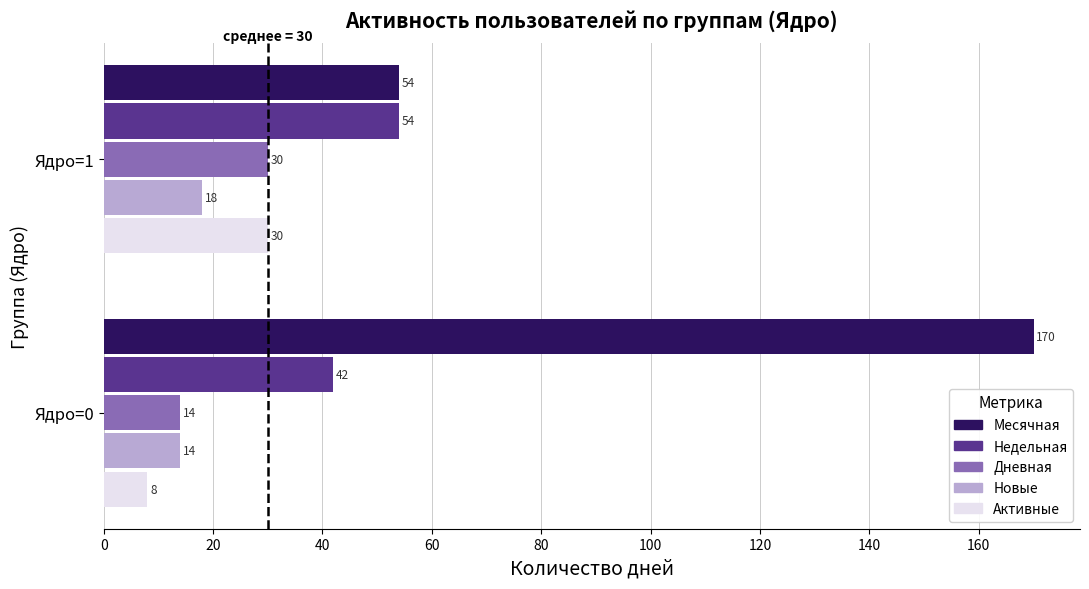

Which series has the widest spread of values?

Месячная